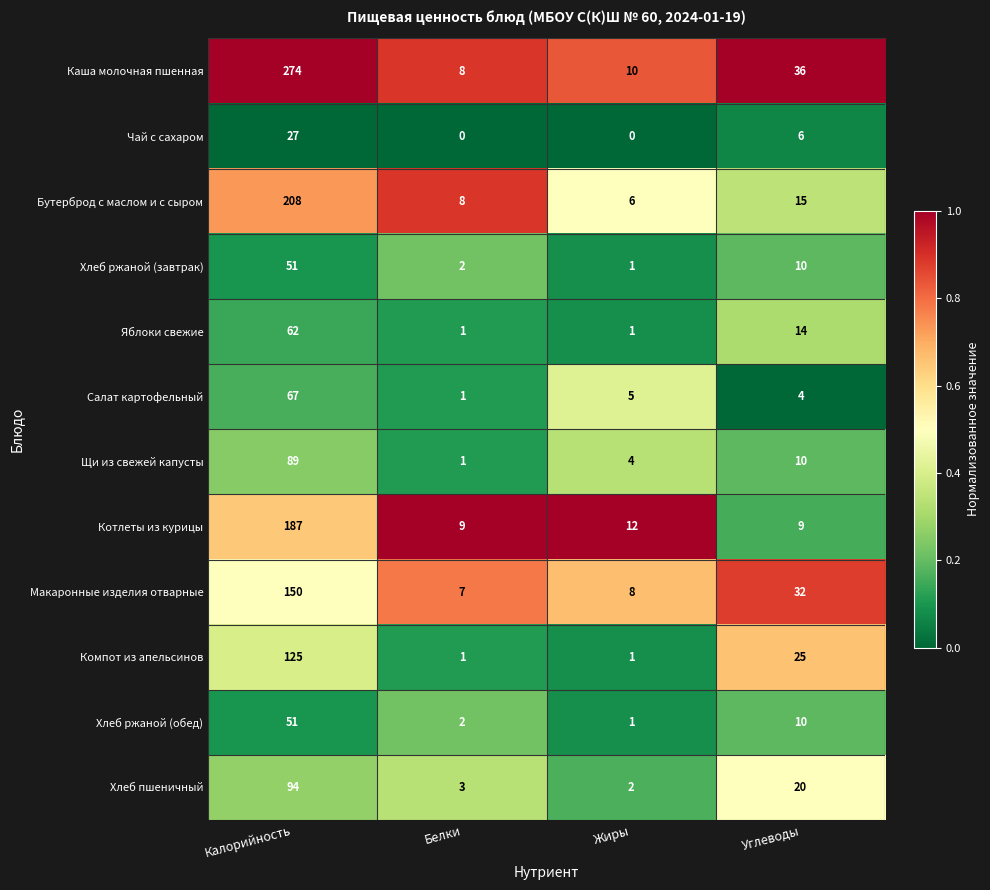

What is the total value across all series at Углеводы?

191